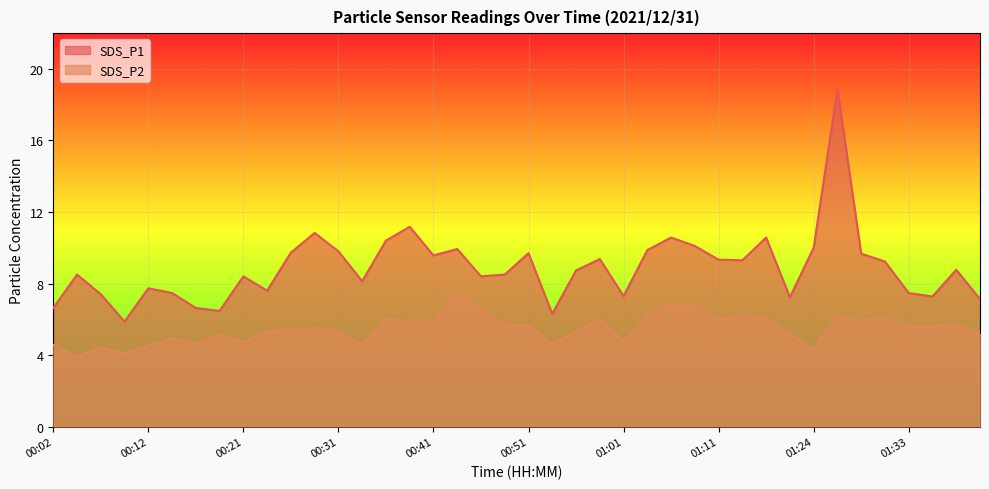

What position from the right is 00:53?

19